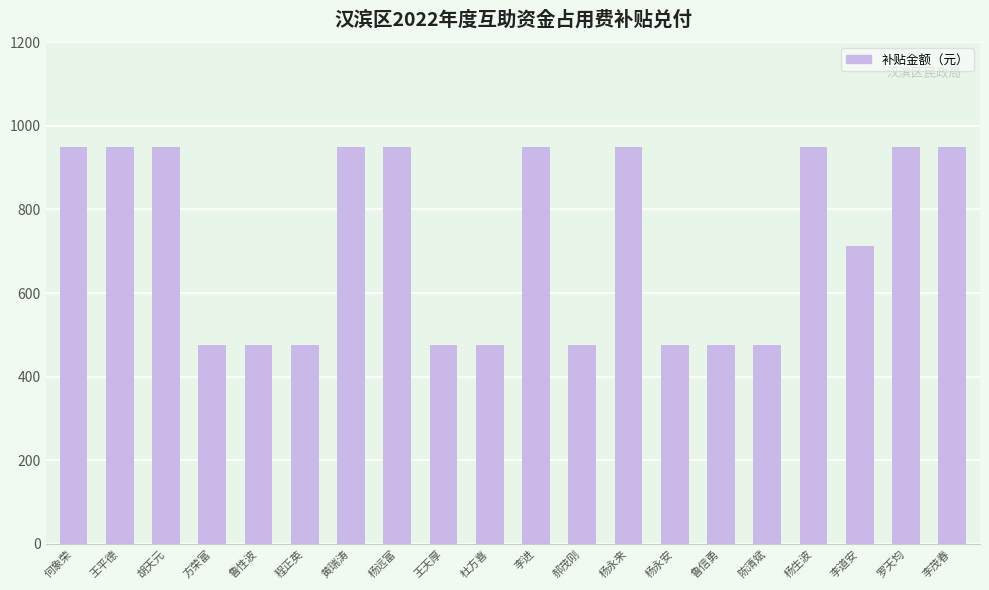

Is it true that the value at 杨永安 is 737?

False